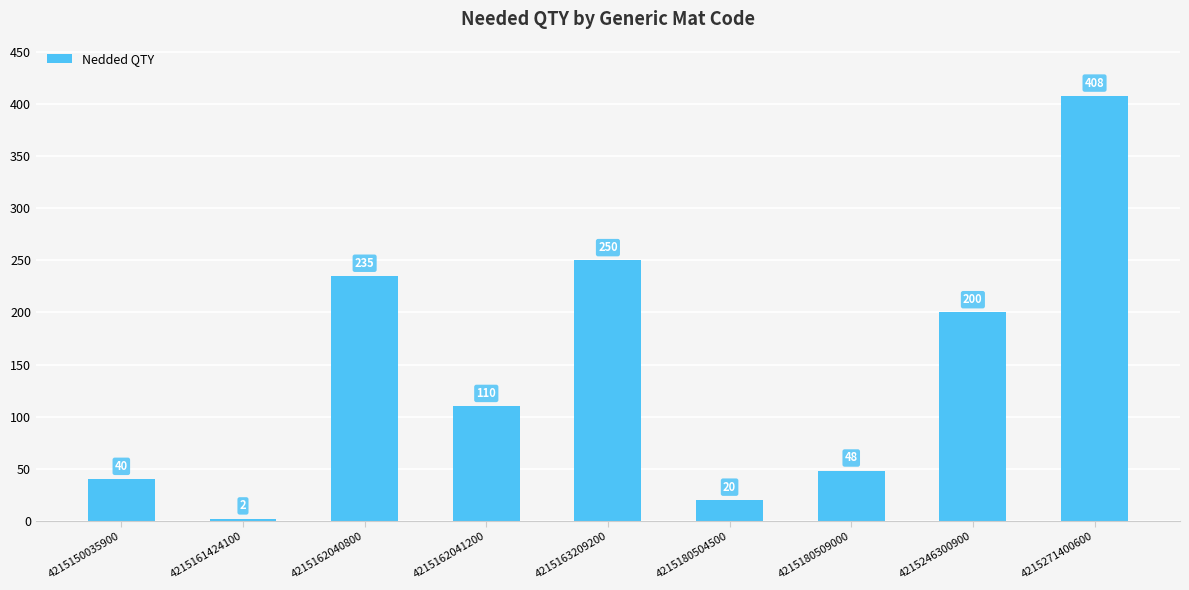

Where does the data first go above 110?

4215162040800